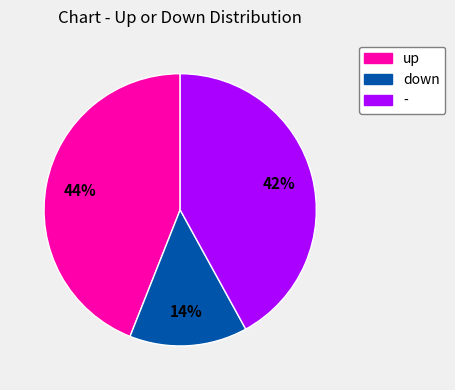

Do - and up together represent more than half of the pie?

Yes